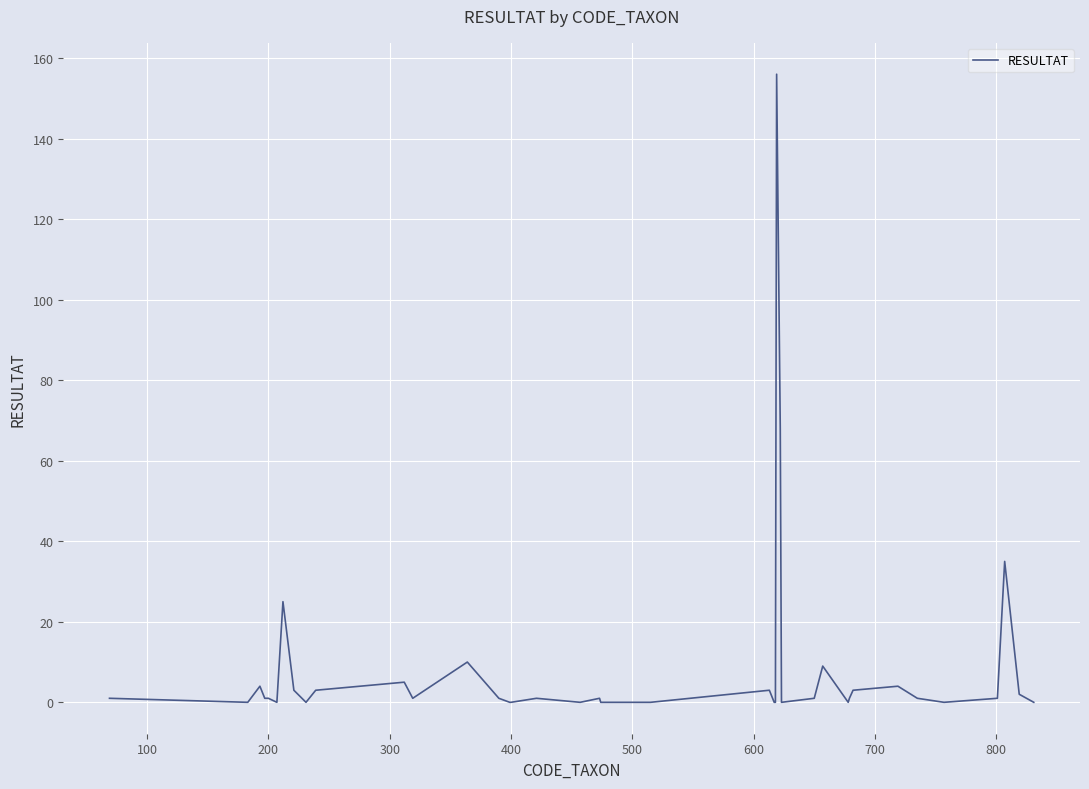

What is the greatest value displayed?

156